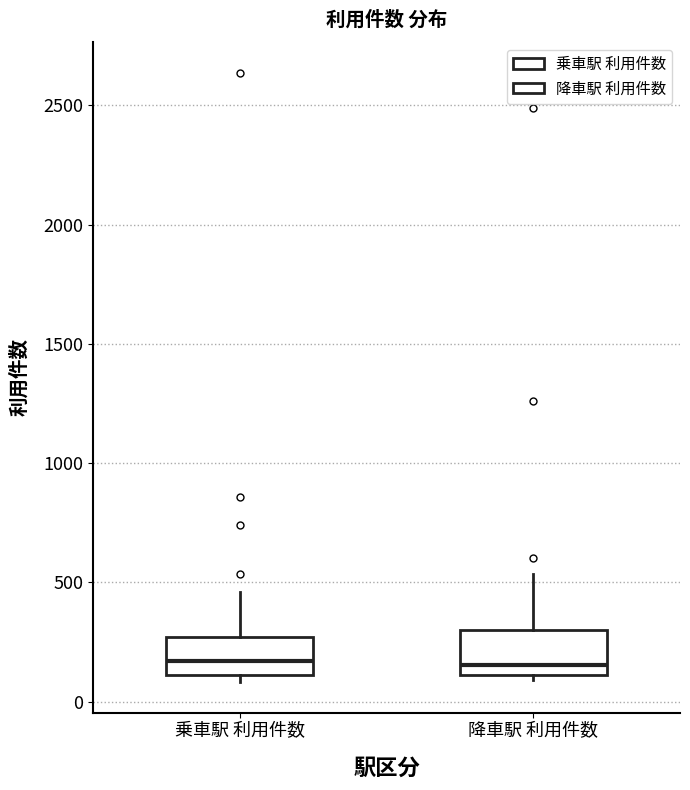

Reading left to right, transcribe this box plot: for each box, give where its median line is, the range the box spans, and where its two whiskers end, as read against the y-axis. The values are not printed on the chart, so give them approximately, as read against the axis.

乗車駅 利用件数: median 150, box 100 to 250, whiskers 100 (just below the box's lower edge) to 450
降車駅 利用件数: median 150, box 100 to 300, whiskers 100 (just below the box's lower edge) to 550